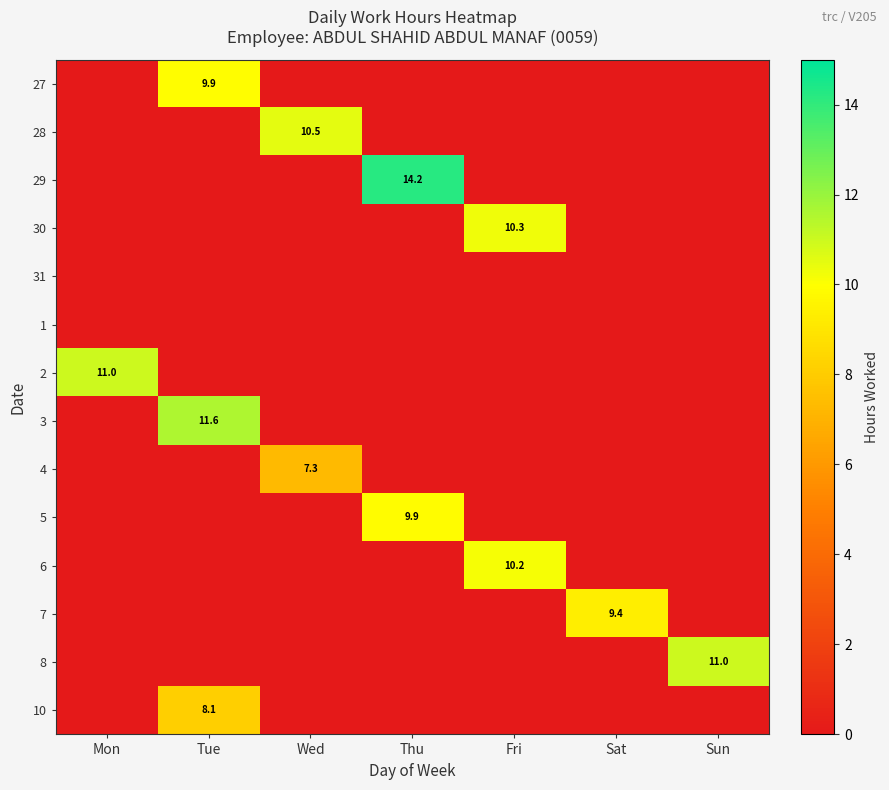

List the labels in order of 31 value, smallest first.

Mon, Tue, Wed, Thu, Fri, Sat, Sun